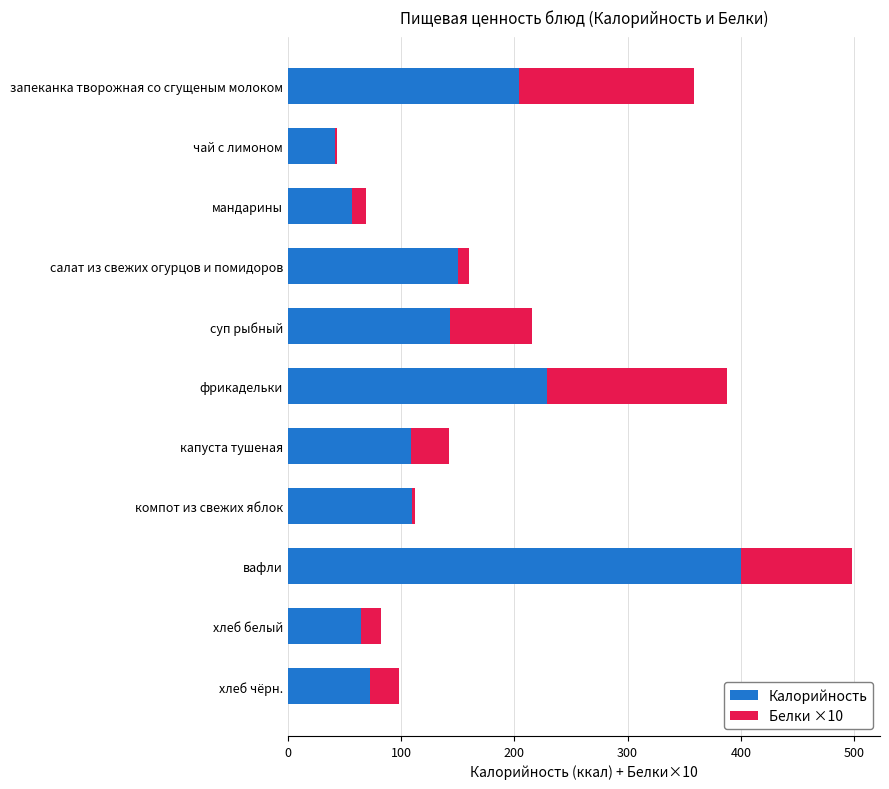

The value of Калорийность at вафли is 400.0. True or false?

True